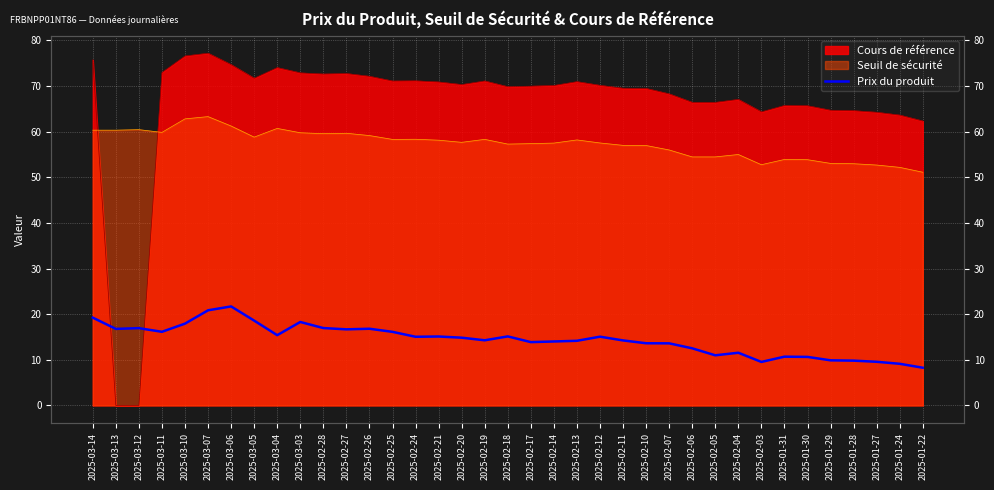

Count the number of categories in the chart.

37